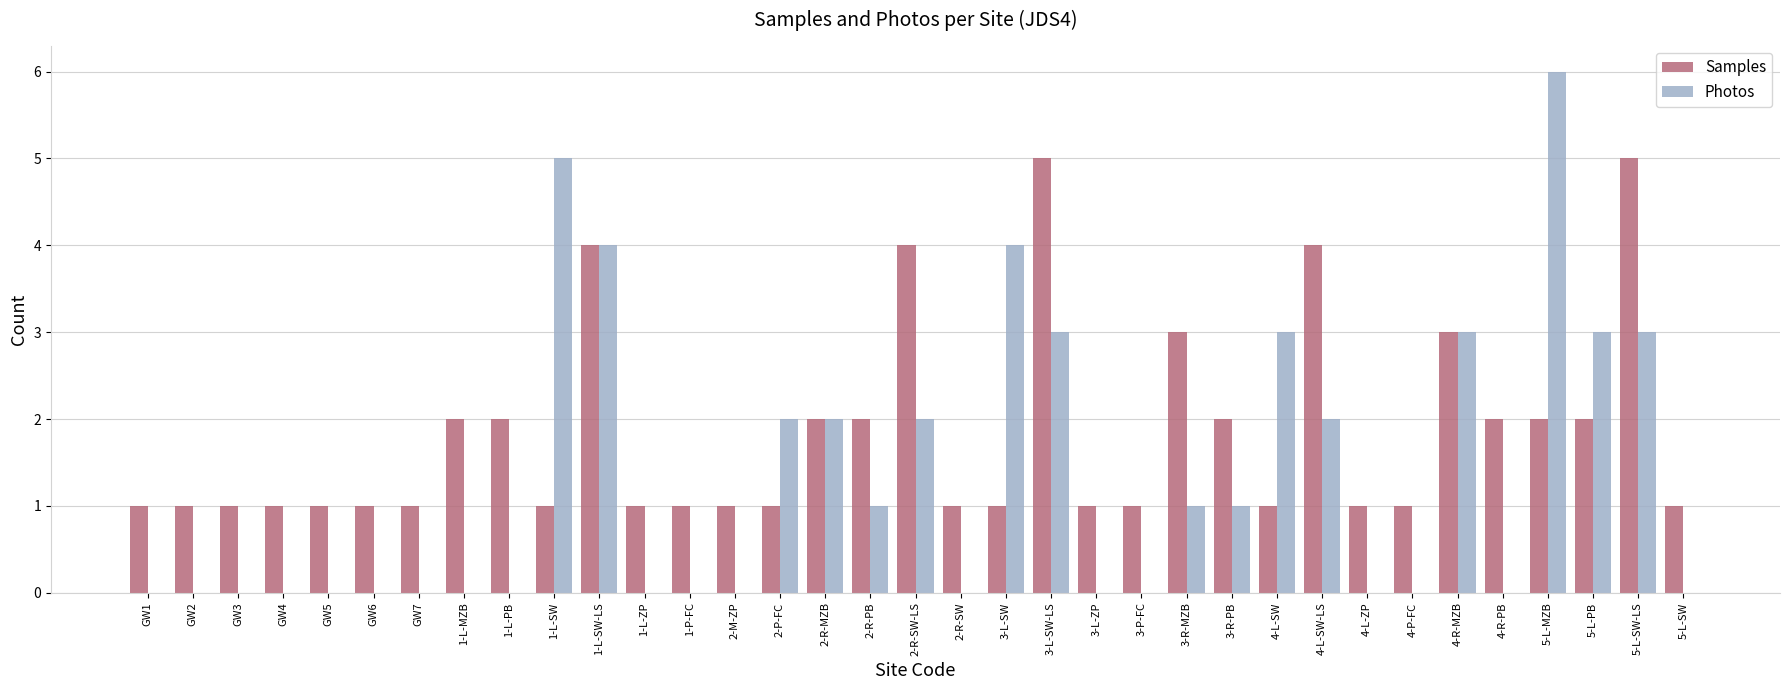

What are all the series names shown in the legend?

Samples, Photos